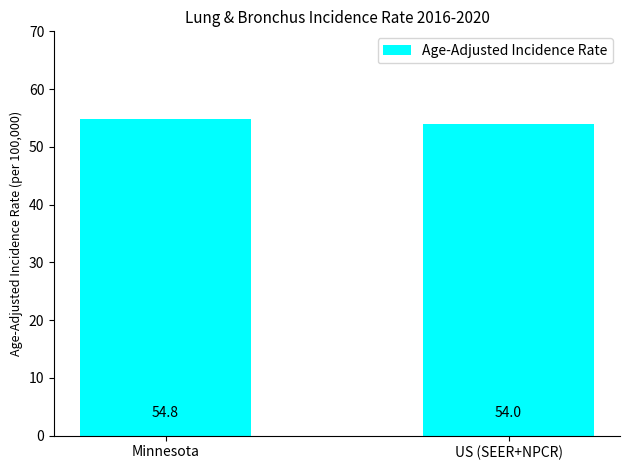

The chart shows a value of 54.0 at US (SEER+NPCR). True or false?

True